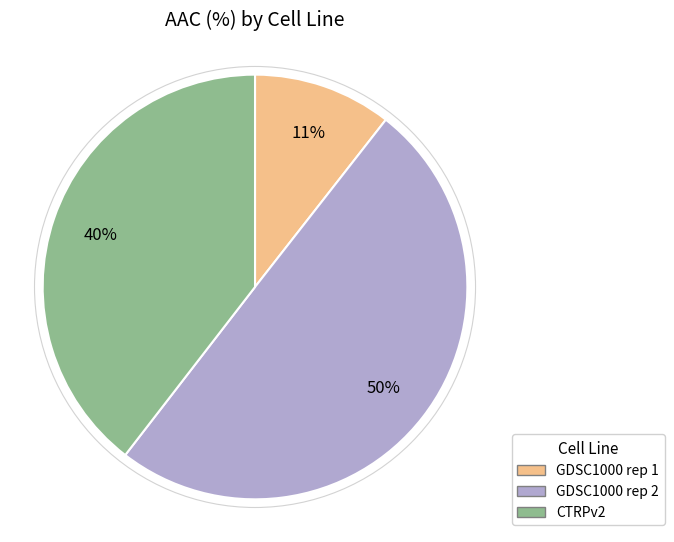

Does GDSC1000 rep 1 represent more than half of the total?

No